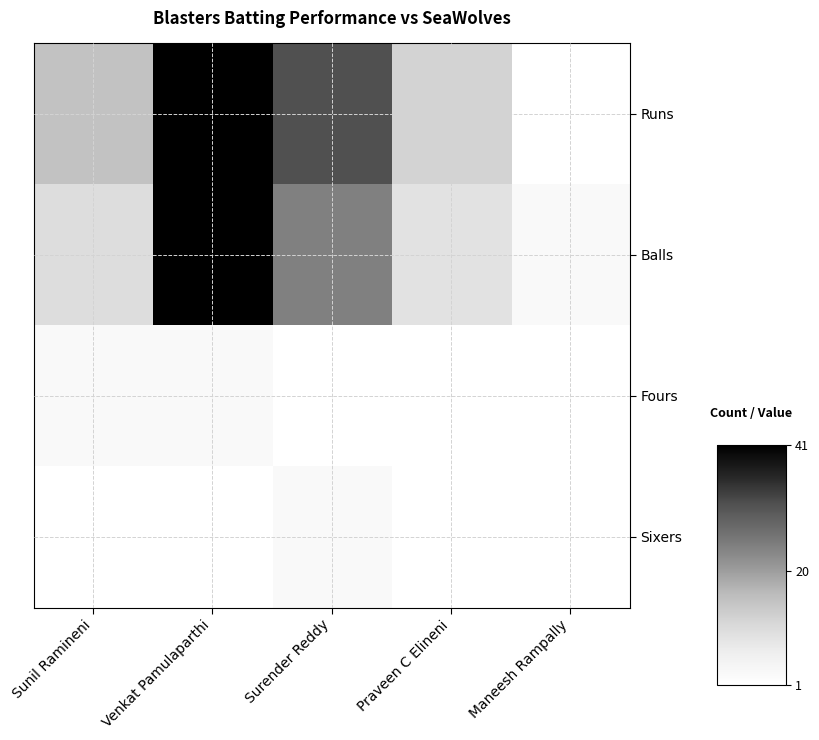

Which series has the largest range (max minus min)?

Runs